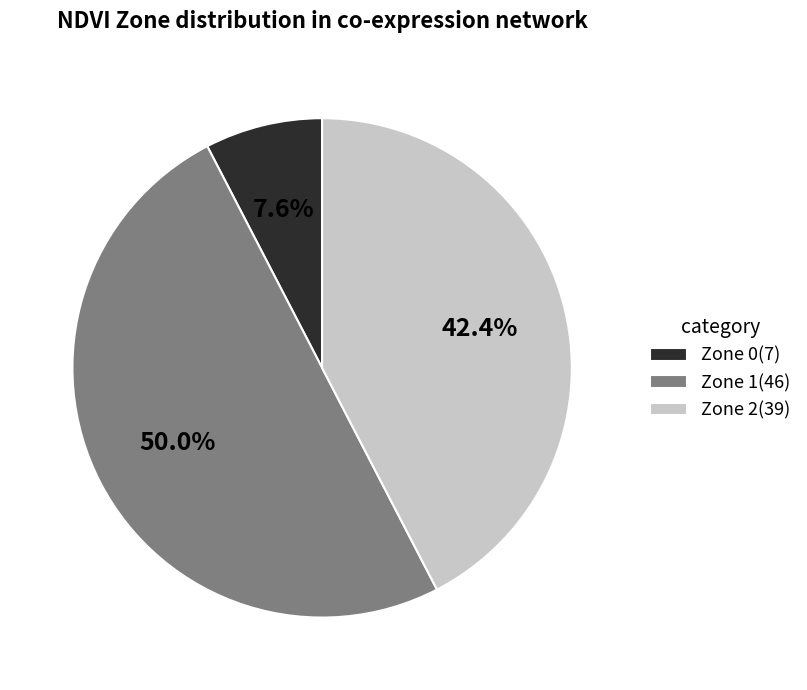

How many slices are in this pie chart?

3